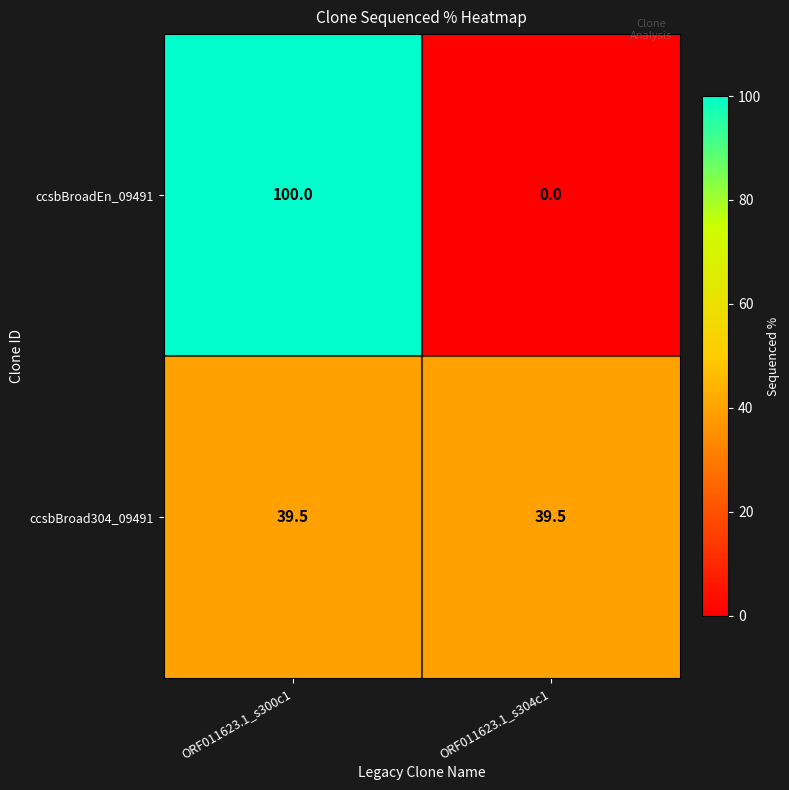

Is the value of ccsbBroadEn_09491 at ORF011623.1_s300c1 greater than the value of ccsbBroad304_09491 at ORF011623.1_s304c1?

Yes